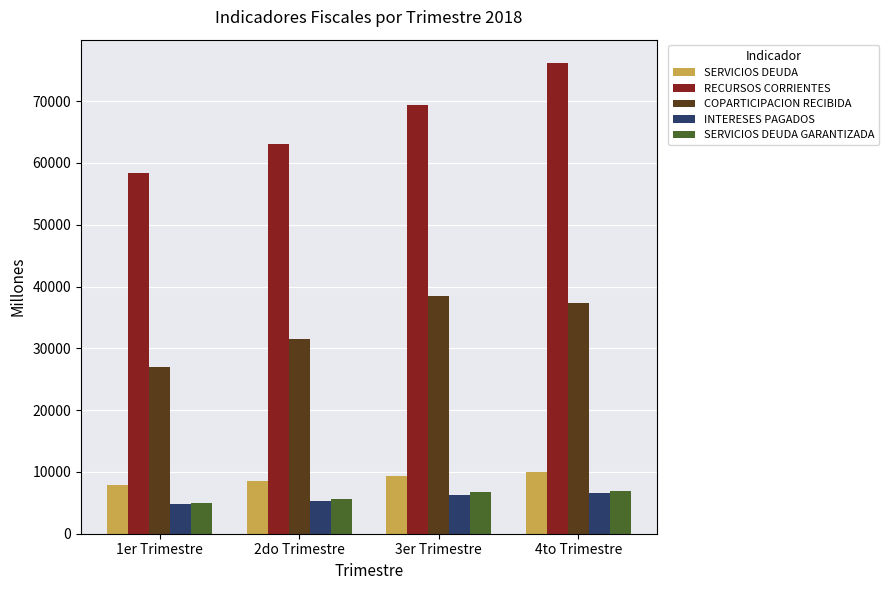

How many categories are shown in the chart?

4